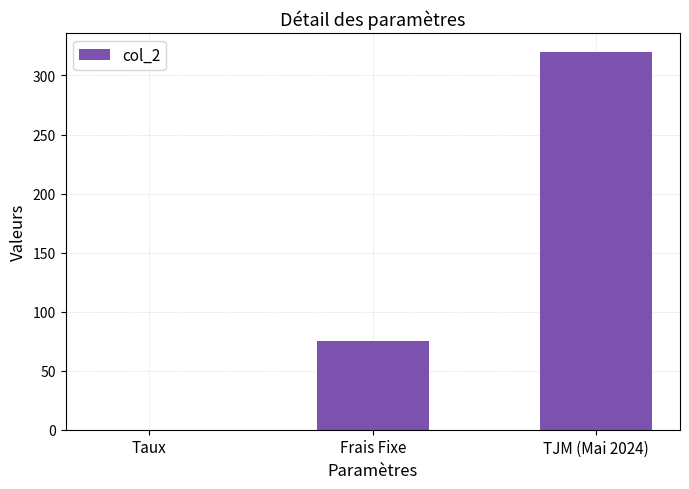

Which has a higher value, TJM (Mai 2024) or Taux?

TJM (Mai 2024)